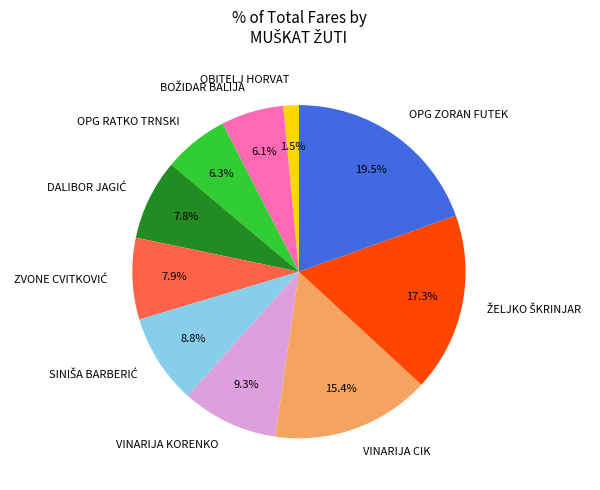

Does OPG RATKO TRNSKI account for over 50% of the chart?

No